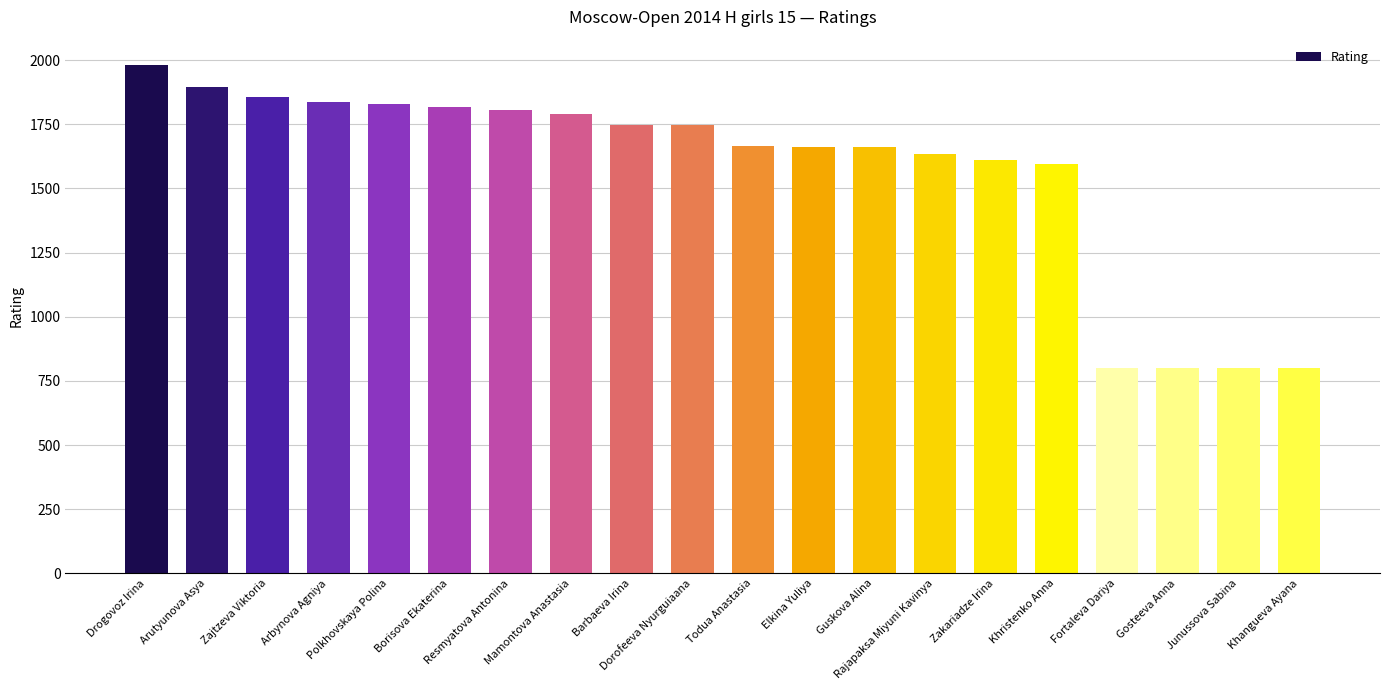

What is the difference between the maximum and minimum values?

1181